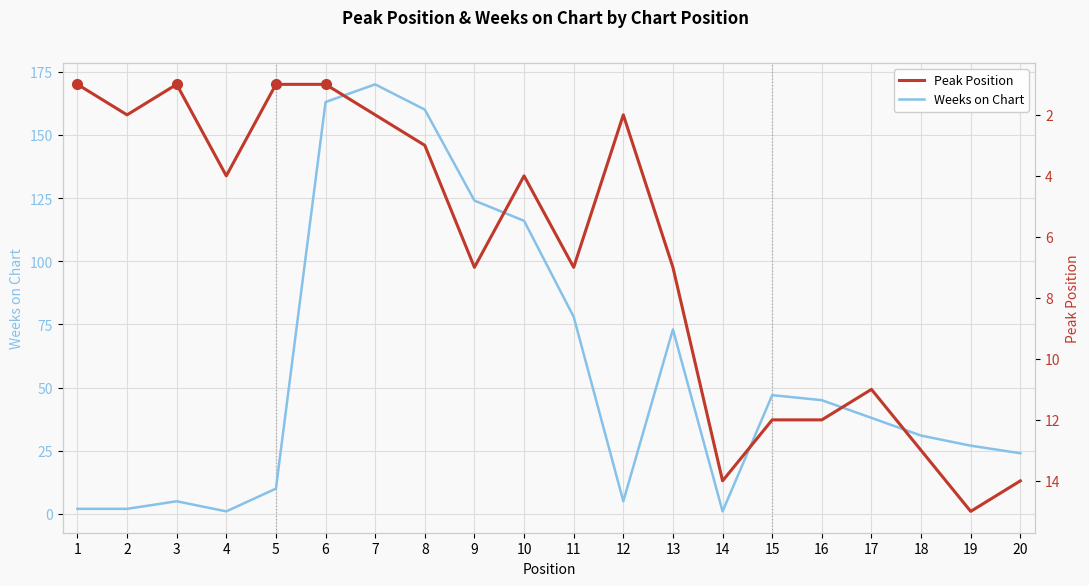

What are all the series names shown in the legend?

Weeks on Chart, Peak Position